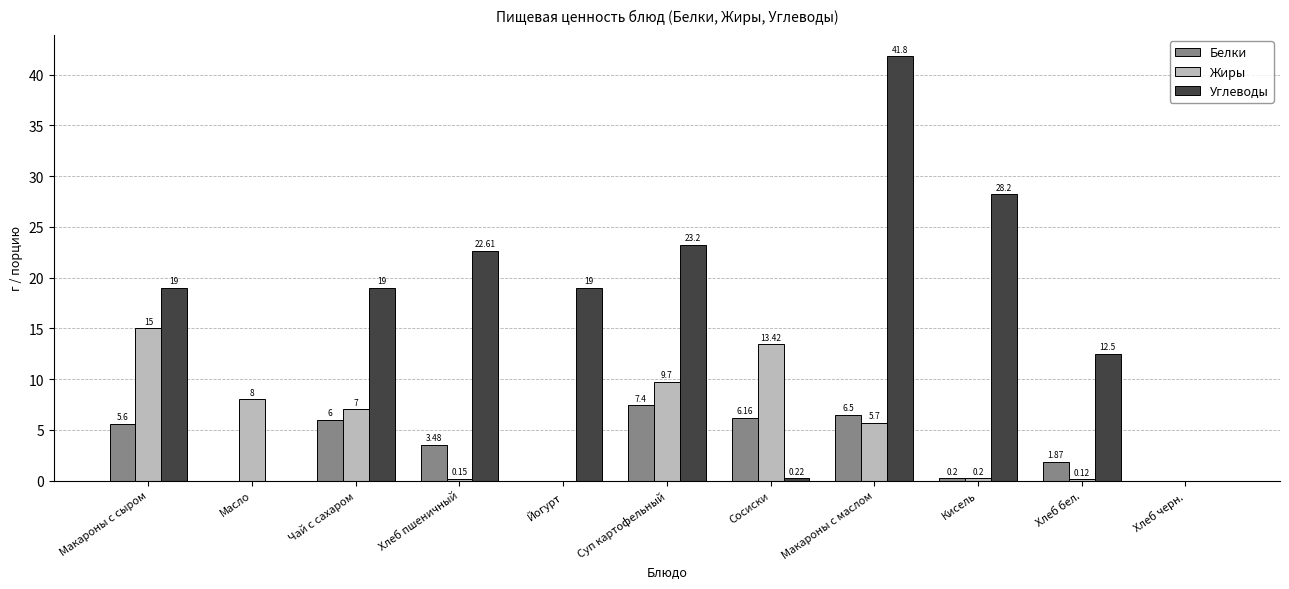

Between Хлеб пшеничный and Сосиски, which series saw the biggest shift?

Углеводы